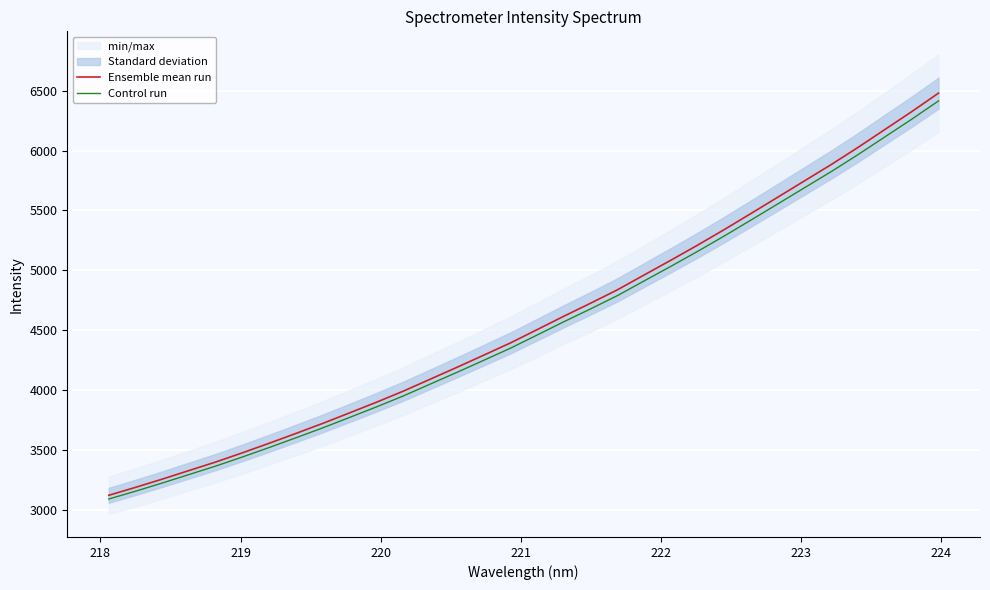

Reading left to right, extract all data points from this chart.

Ensemble mean run: 3122.1	3188.3	3257.3	3329.0	3400.6	3477.6	3557.6	3639.7	3723.4	3811.2	3899.8	3992.0	4091.3	4190.6	4292.1	4394.3	4505.8	4617.9	4726.5	4838.1	4962.2	5085.6	5211.6	5341.8	5476.4	5612.3	5748.8	5885.0	6028.0	6176.8	6325.2	6479.5
Control run: 3090.9	3156.4	3224.8	3295.7	3366.6	3442.8	3522.0	3603.3	3686.2	3773.0	3860.8	3952.1	4050.4	4148.7	4249.2	4350.4	4460.8	4571.7	4679.3	4789.7	4912.6	5034.7	5159.5	5288.4	5421.6	5556.2	5691.3	5826.1	5967.7	6115.0	6262.0	6414.7